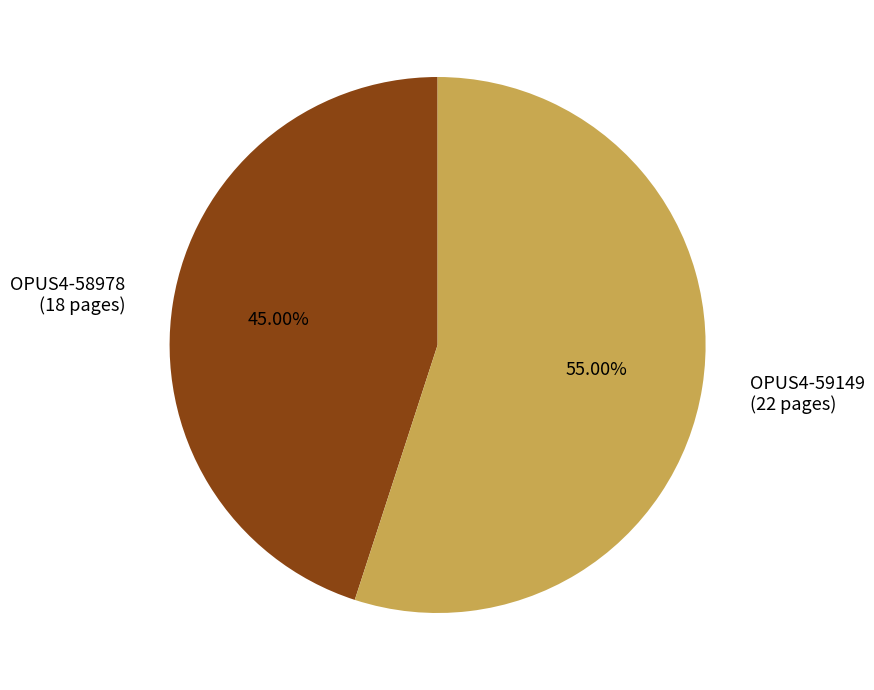

Rank the categories by value from lowest to highest.

OPUS4-58978, OPUS4-59149